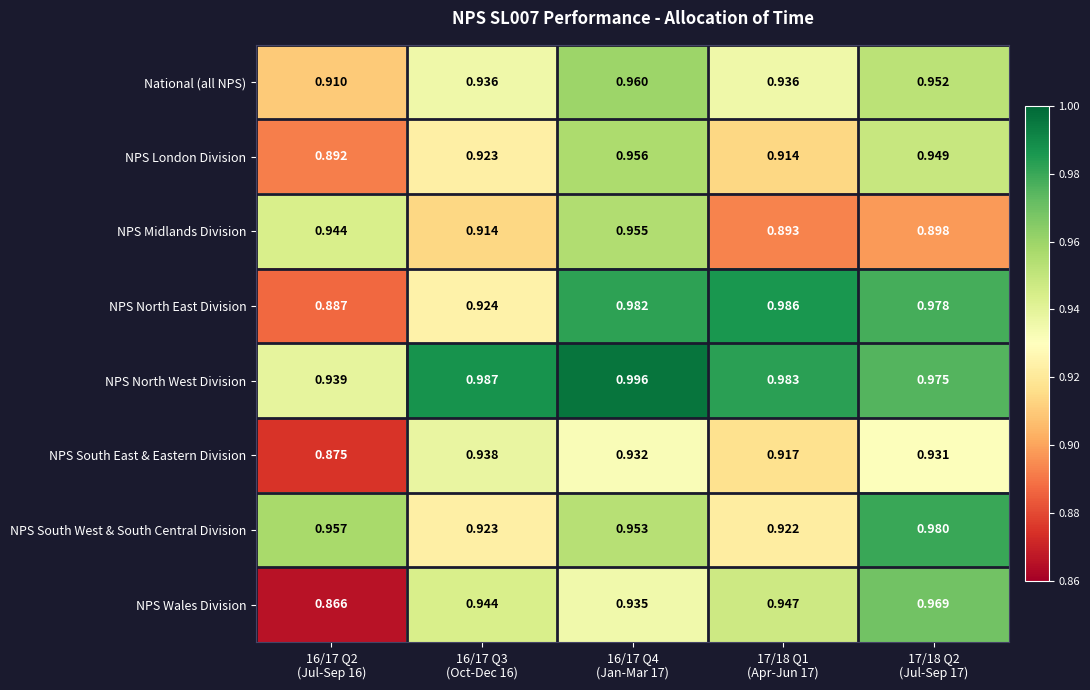

Which series has the largest total across all categories?

NPS North West Division